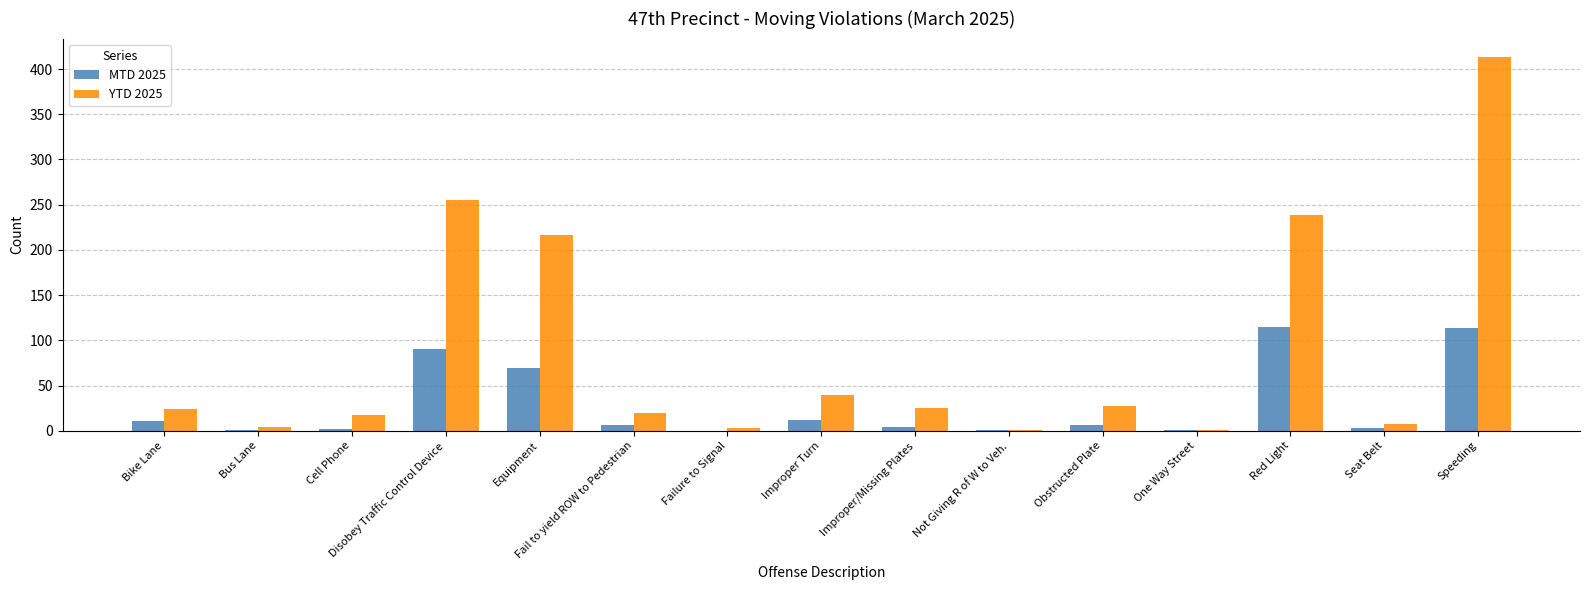

What is the total value across all series at Red Light?

354